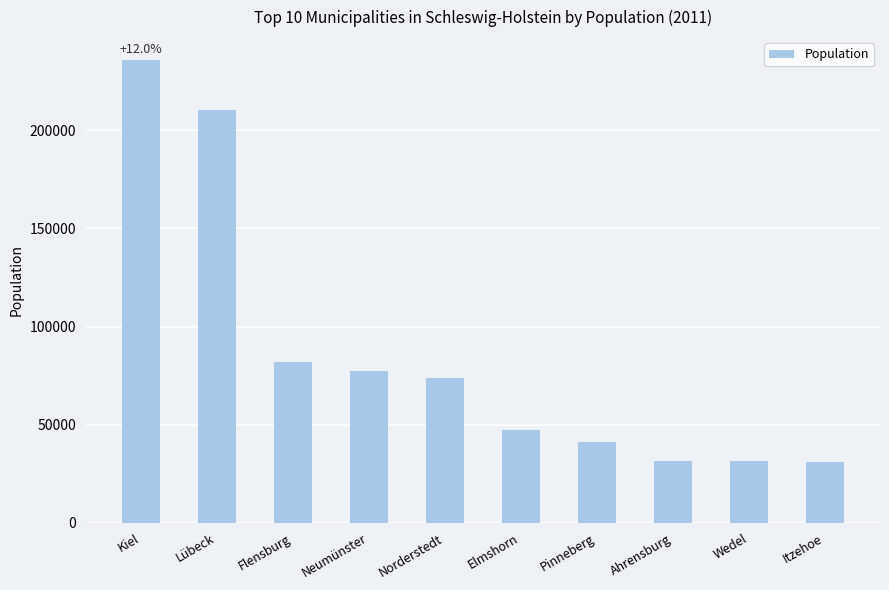

Where does the data first go above 73798?

Kiel